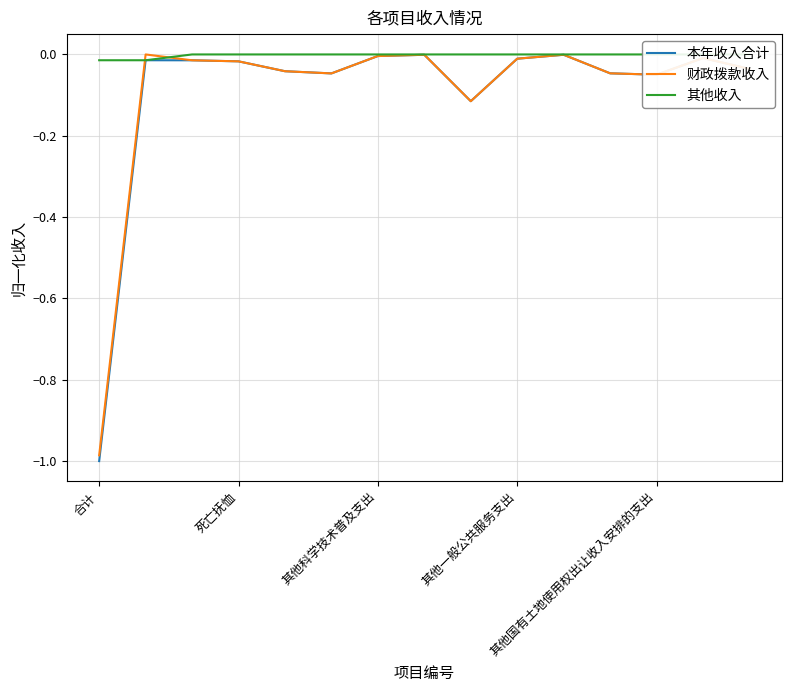

What are all the series names shown in the legend?

本年收入合计, 财政拨款收入, 其他收入